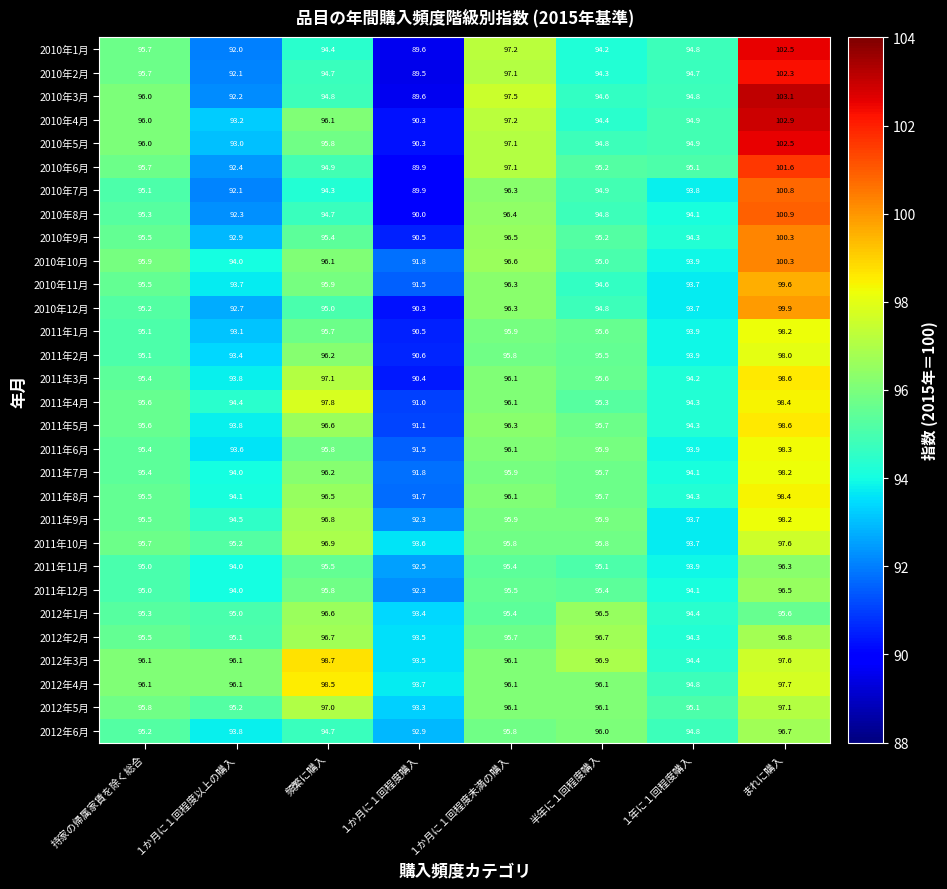

Which series has the widest spread of values?

2010年3月